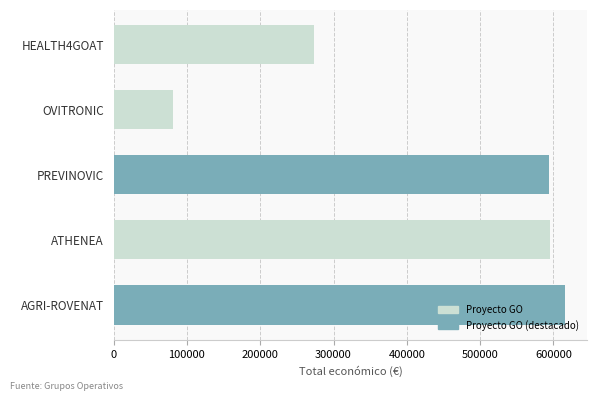

What is the smallest value displayed?

80498